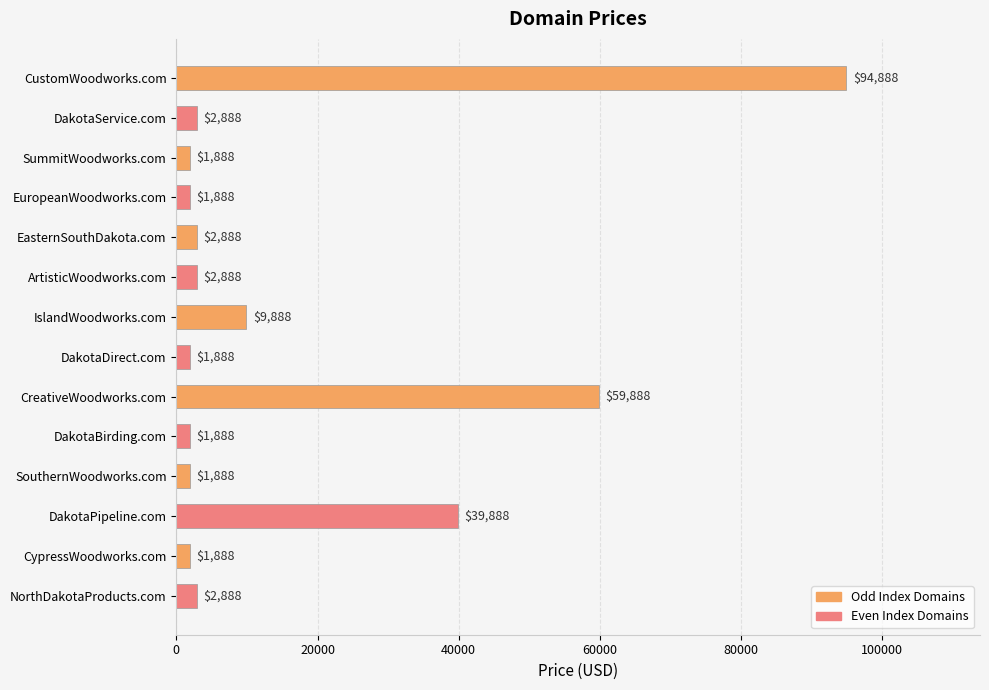

True or false: the data shows 1888 at CypressWoodworks.com.

True